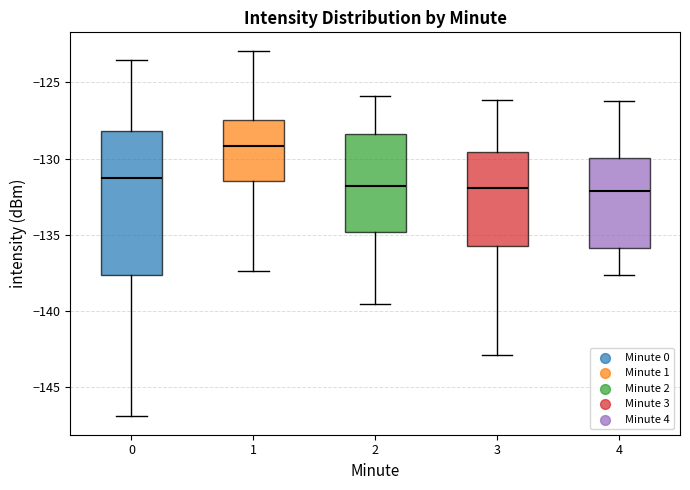

Reading left to right, read every box against the y-axis: the position of its median line, the range the box covers, and the ends of its whiskers. The values are not printed on the chart, so give them approximately, as read against the axis.

0: median -131.5, box -137.5 to -128.0, whiskers -147.0 to -123.5
1: median -129.0, box -131.5 to -127.5, whiskers -137.5 to -123.0
2: median -132.0, box -135.0 to -128.5, whiskers -139.5 to -126.0
3: median -132.0, box -135.5 to -129.5, whiskers -143.0 to -126.0
4: median -132.0, box -136.0 to -130.0, whiskers -137.5 to -126.0